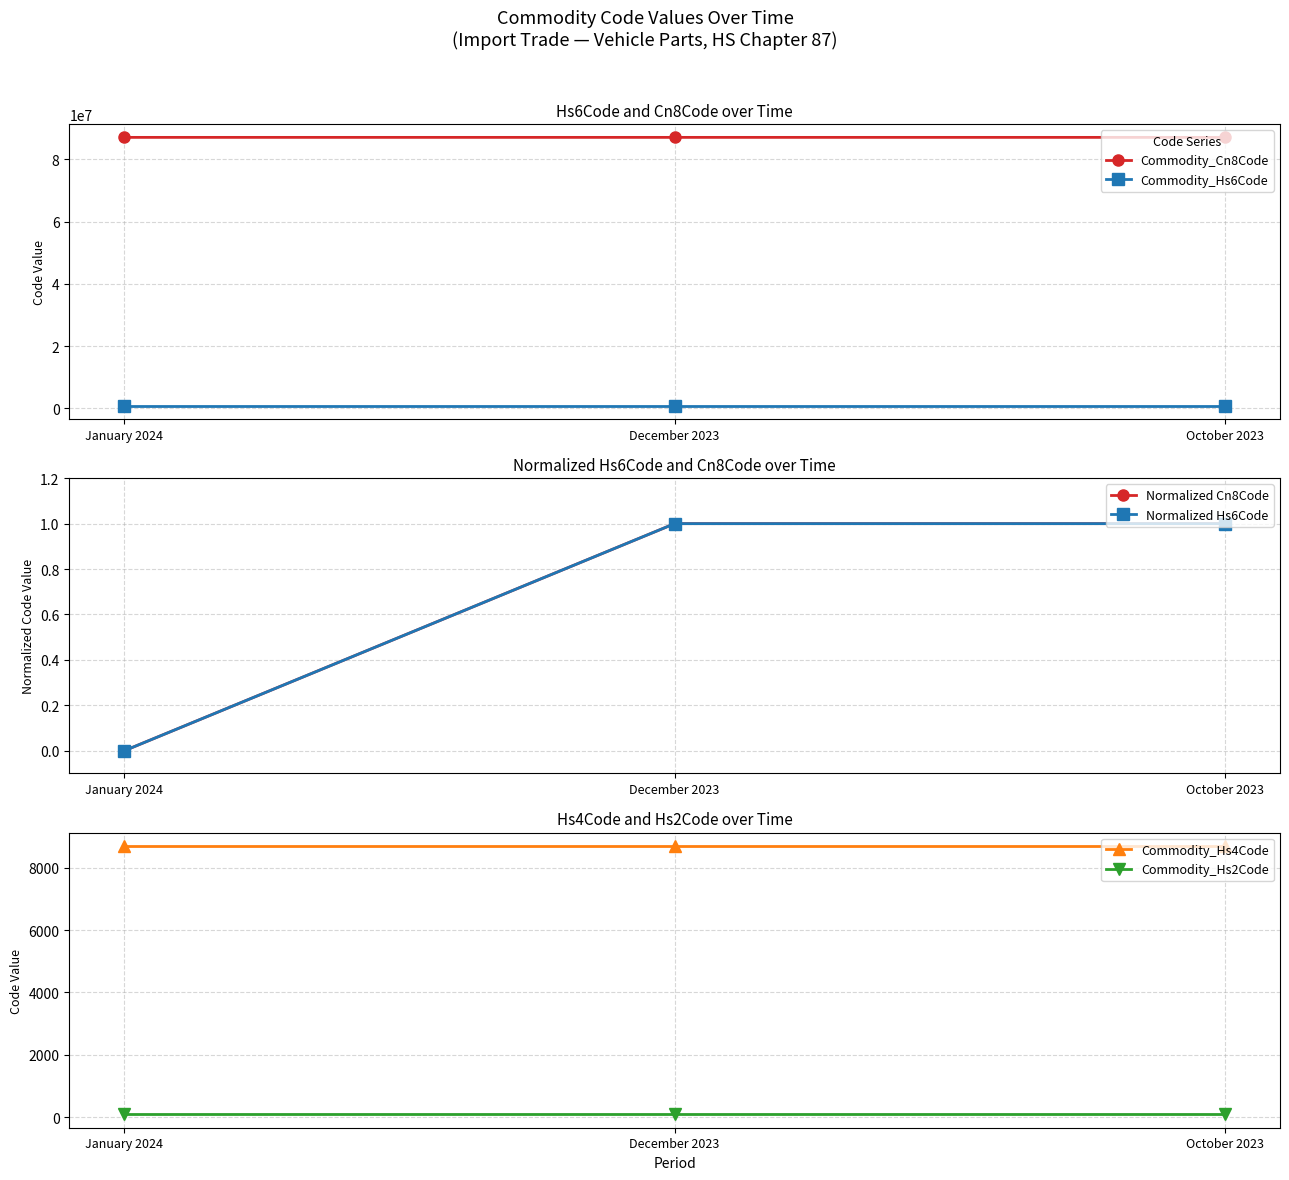

Which series has the largest range (max minus min)?

Commodity_Cn8Code